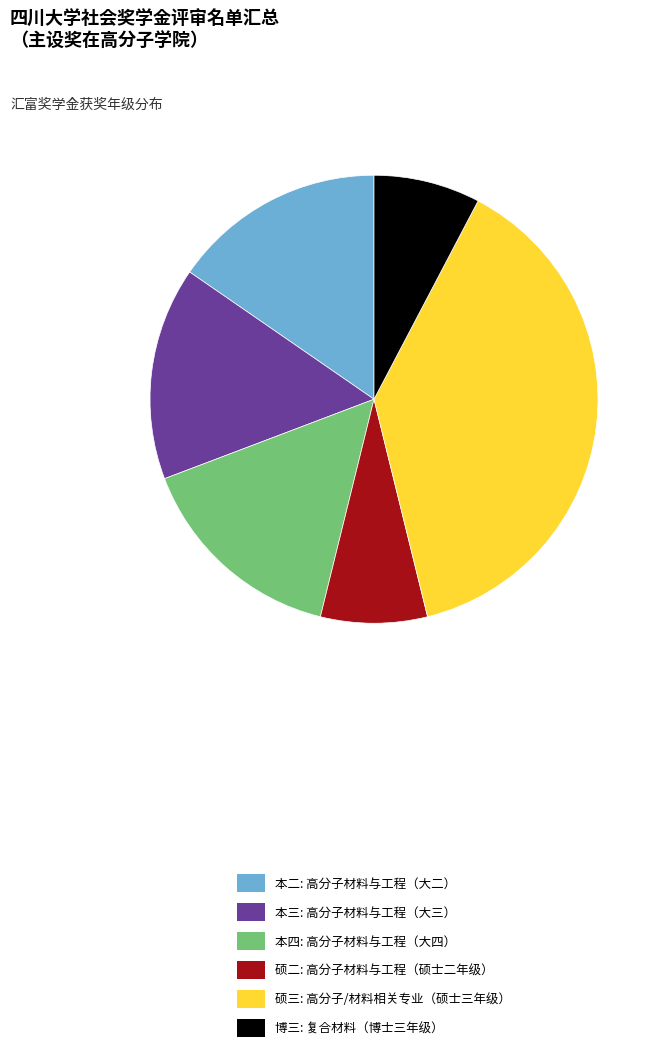

Is the sum of 本二: 高分子材料与工程（大二） and 博三: 复合材料（博士三年级） greater than half?

No